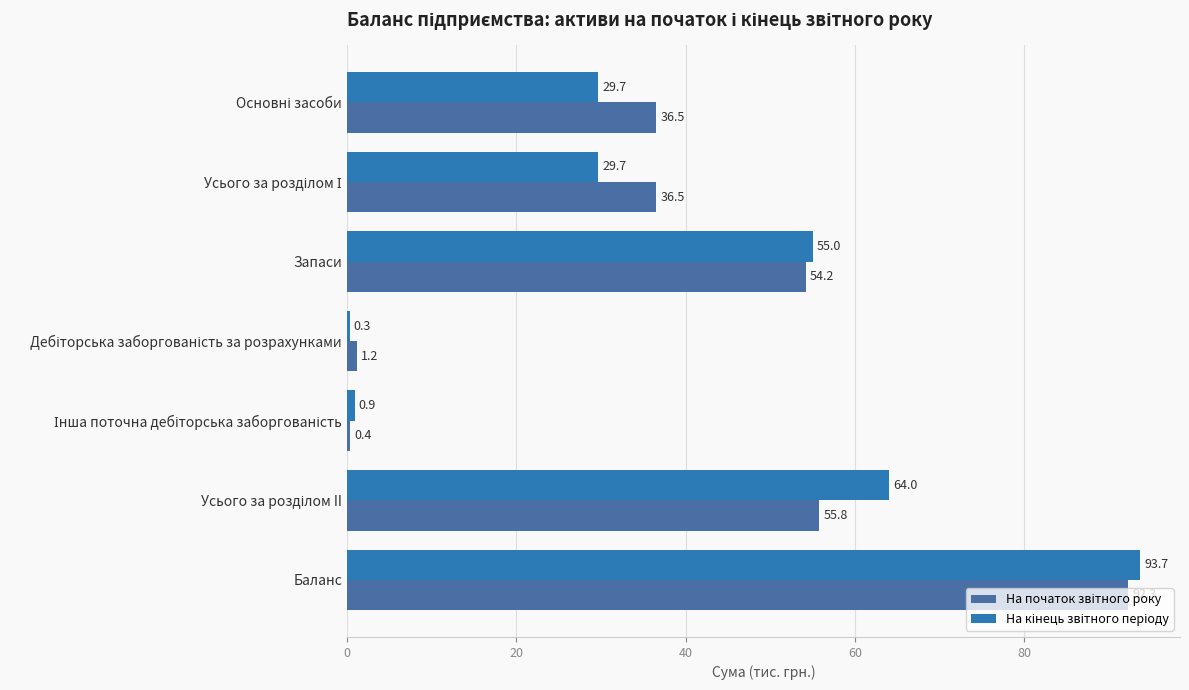

Count the number of data series in this chart.

2